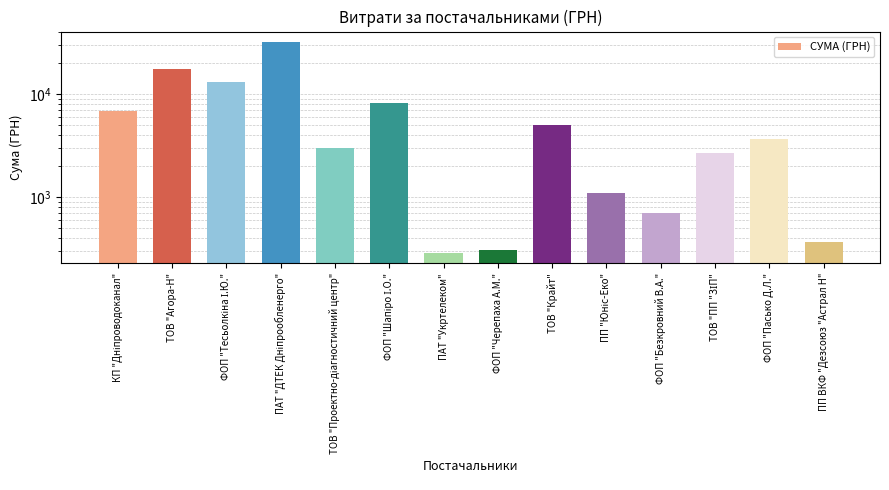

How many bars are there in total?

14